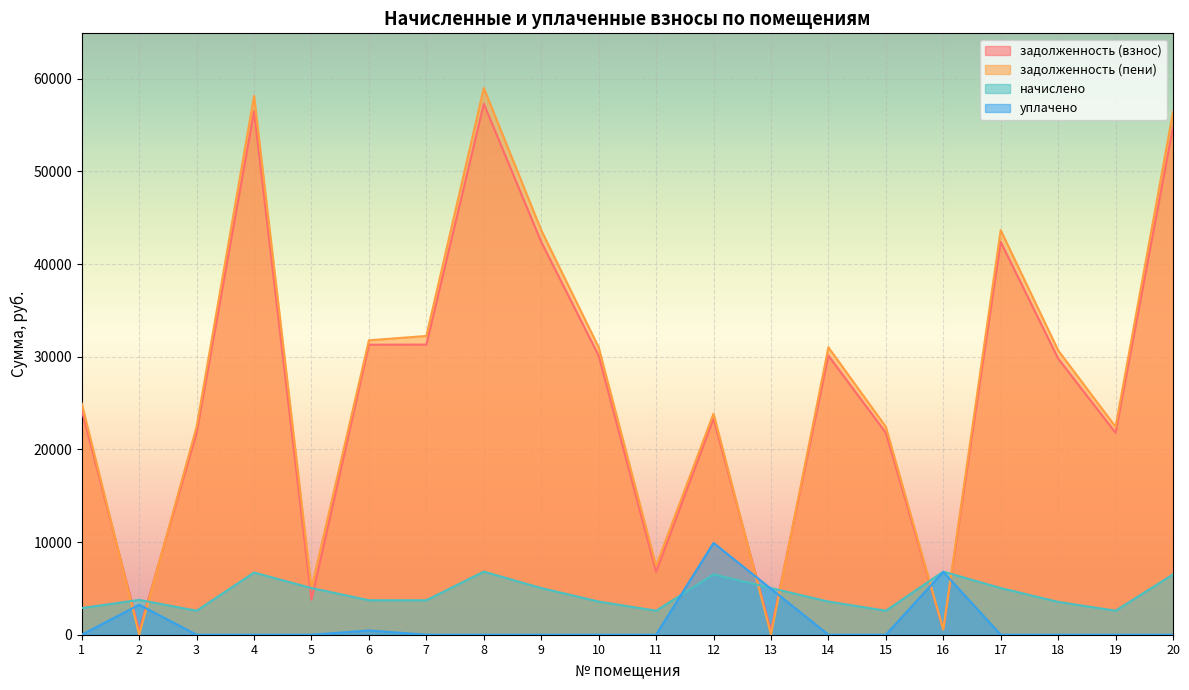

At which category is the sum across all series the highest?

8